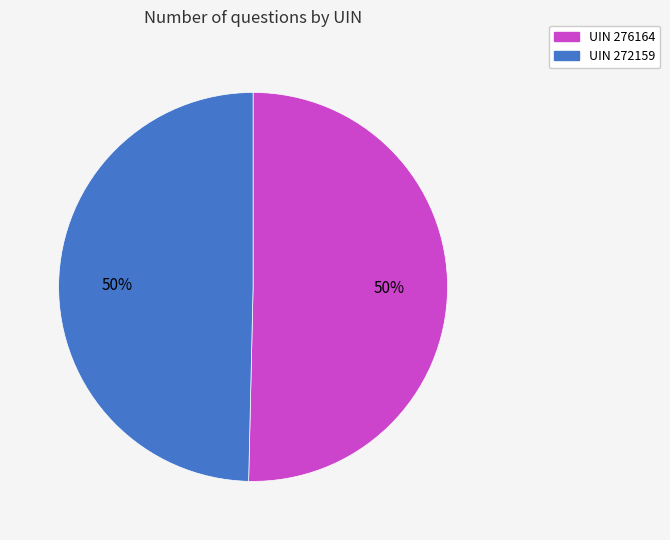

What is the ratio of the value at UIN 276164 to the value at UIN 272159?

1.0